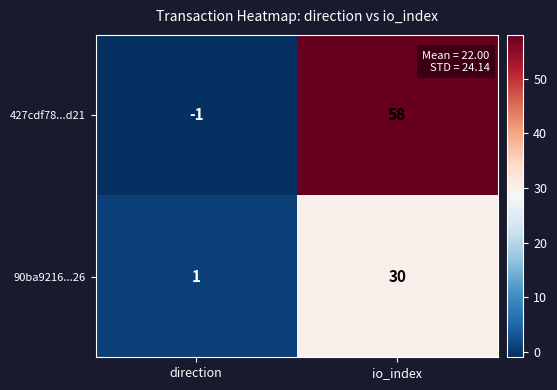

What is the greatest value displayed?

58